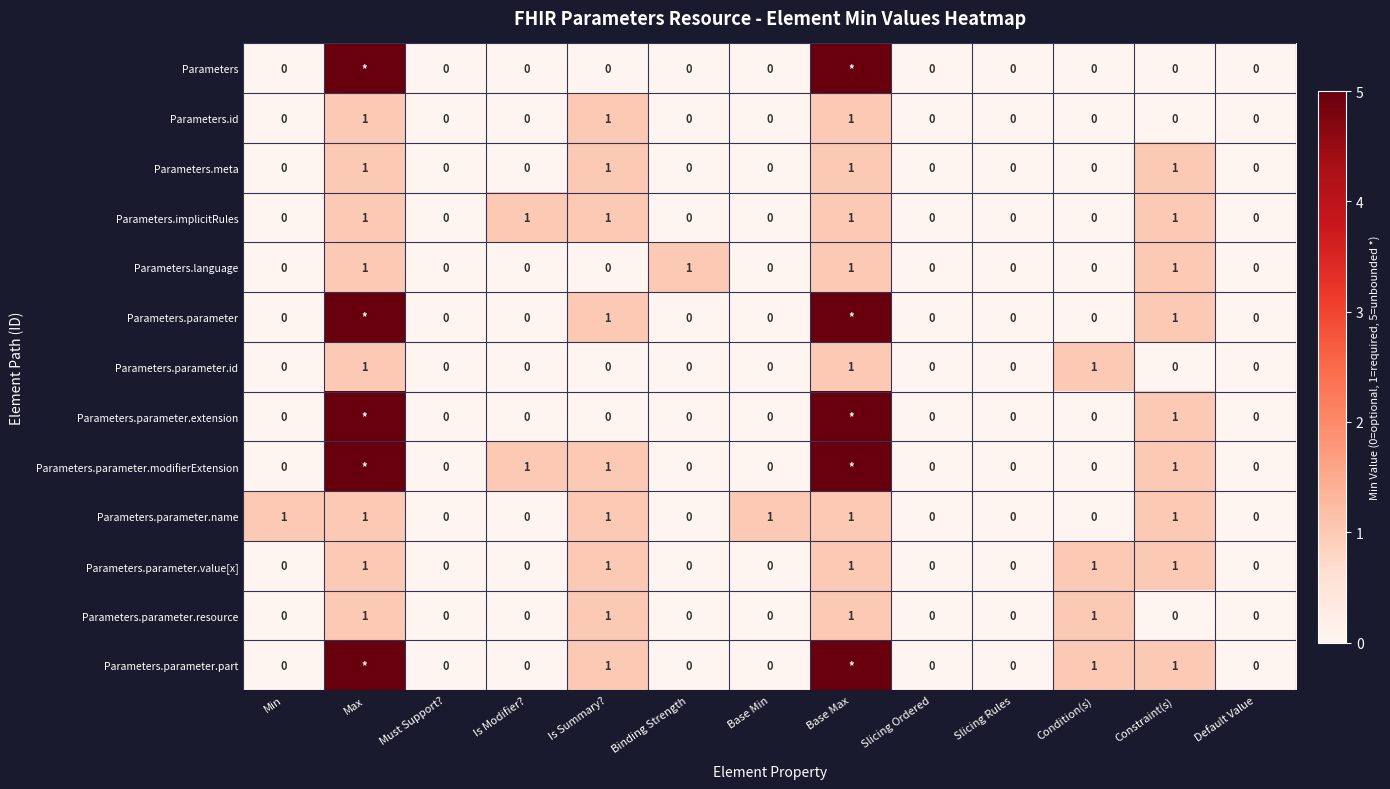

Is it true that Parameters.parameter.resource equals 0 at Slicing Ordered?

True